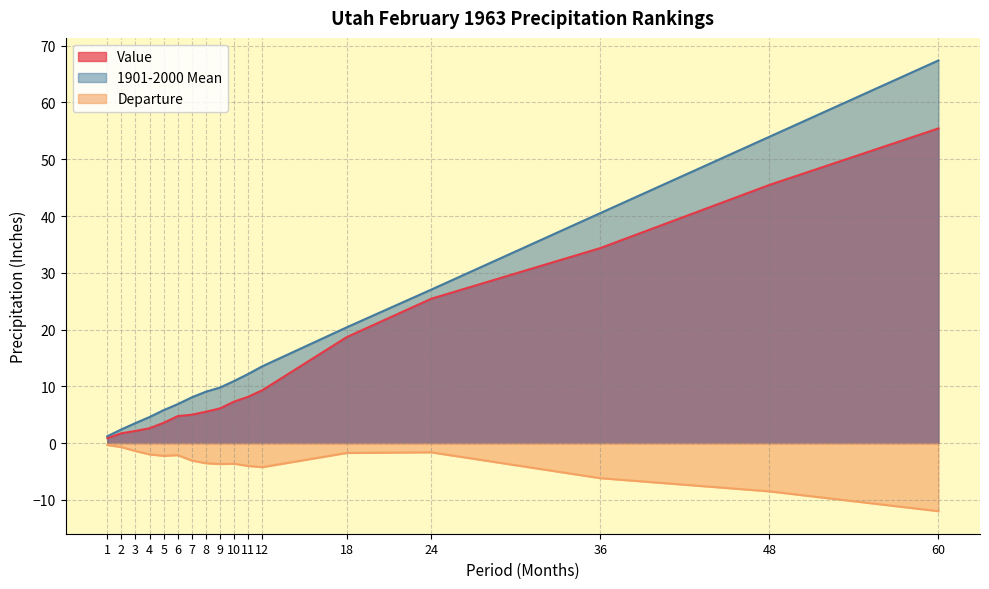

Is it true that Departure equals -1.4 at 3?

True